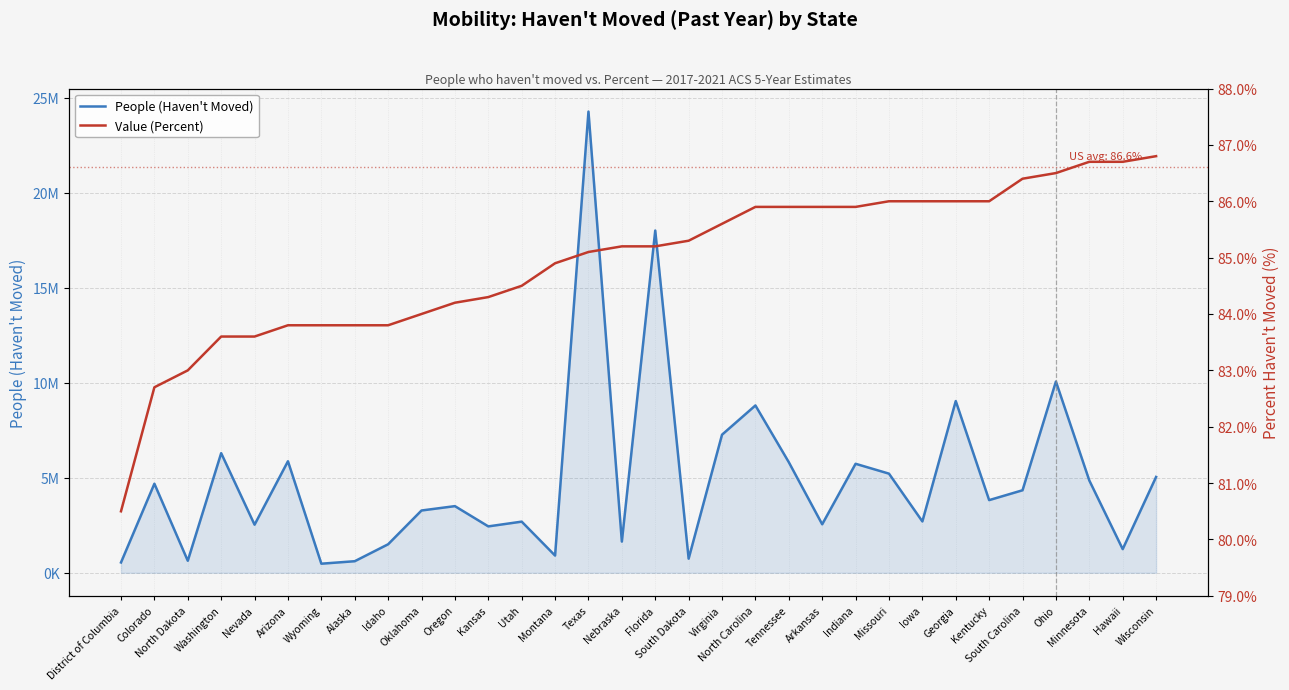

True or false: People (Haven't Moved) has a value of 5045088.0 at Wisconsin.

True